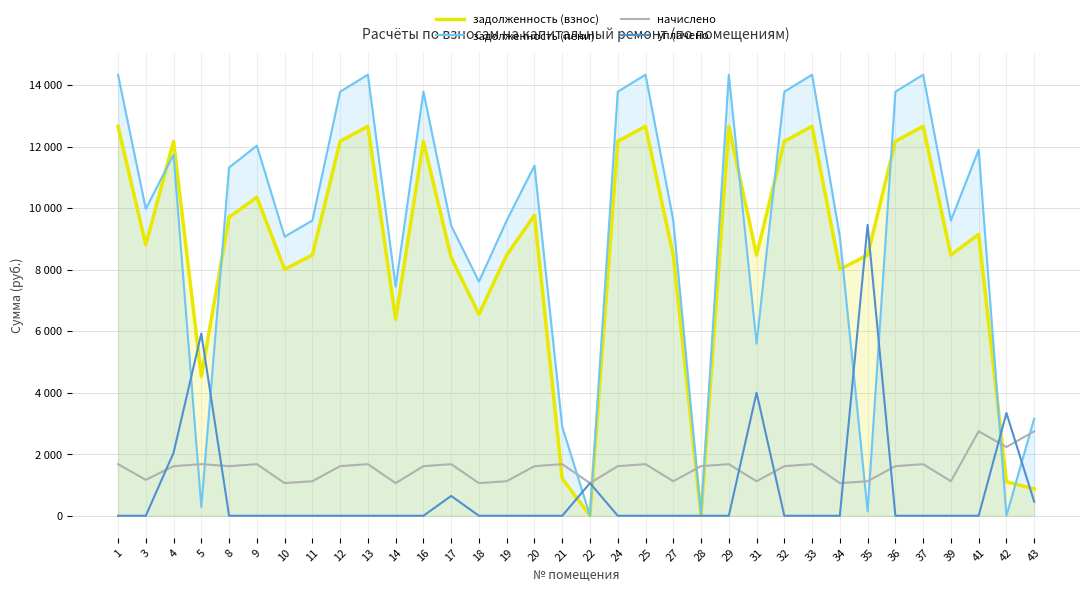

What is the approximate value of задолженность (пени) at 11?

9597.1